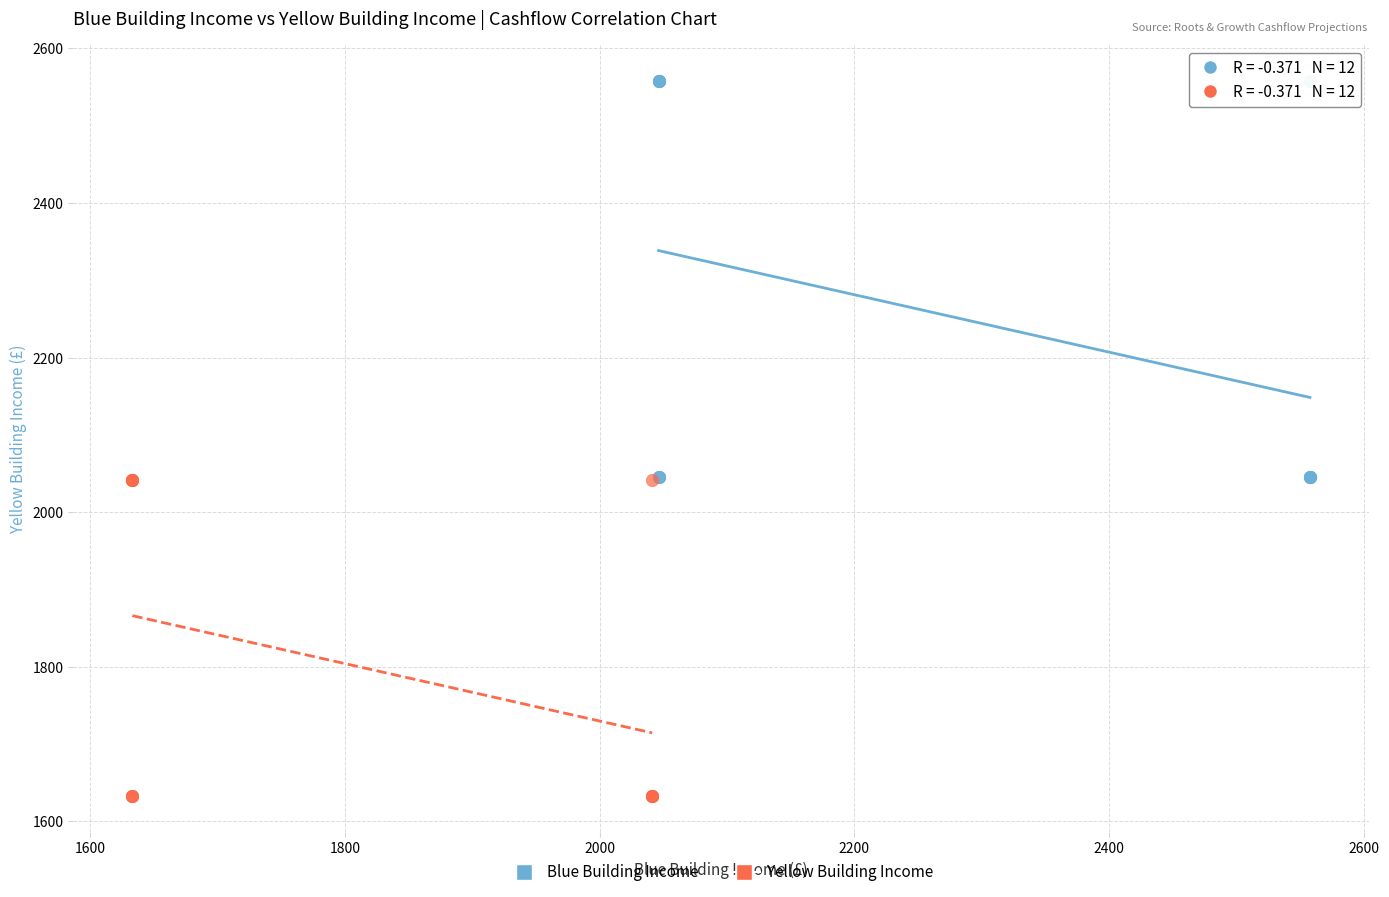

Which series contains the highest Y value?

Blue Building Income